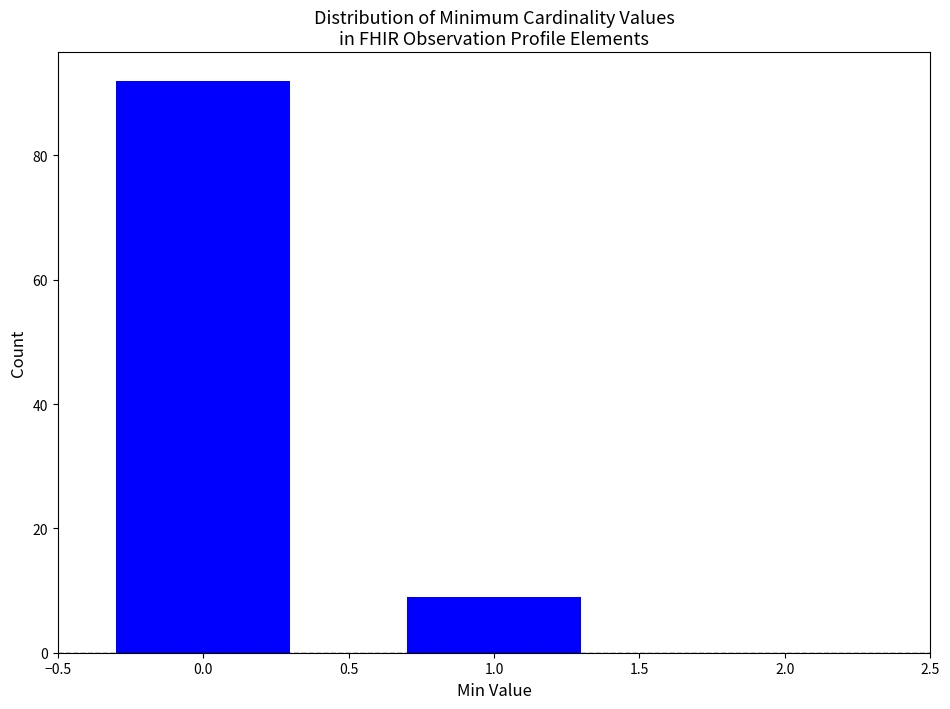

Reading left to right, list all the values displayed in this chart.

92	9